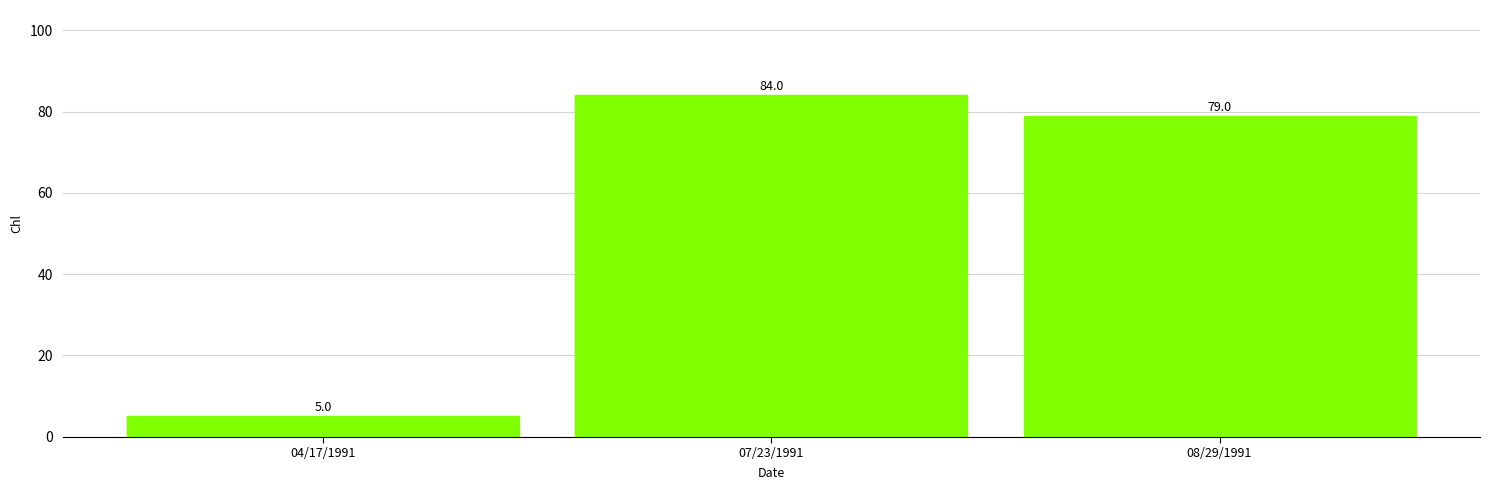

What is the value of the 2nd bar from the left?

84